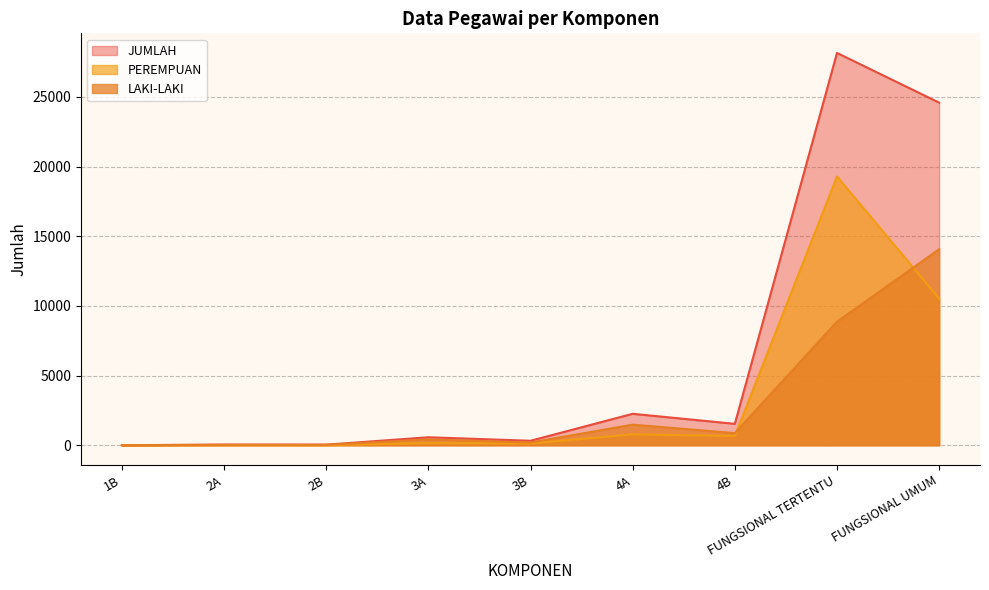

How many series are shown in this chart?

3